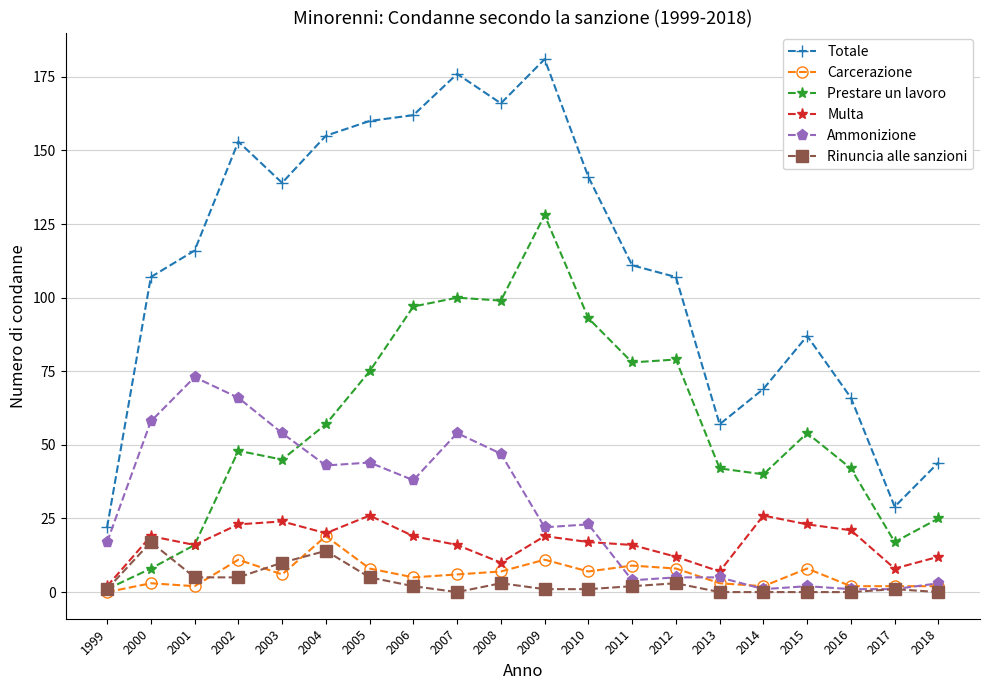

Reading right to left, extract all data points from this chart.

Totale: 2018=44	2017=29	2016=66	2015=87	2014=69	2013=57	2012=107	2011=111	2010=141	2009=181	2008=166	2007=176	2006=162	2005=160	2004=155	2003=139	2002=153	2001=116	2000=107	1999=22
Carcerazione: 2018=2	2017=2	2016=2	2015=8	2014=2	2013=3	2012=8	2011=9	2010=7	2009=11	2008=7	2007=6	2006=5	2005=8	2004=19	2003=6	2002=11	2001=2	2000=3	1999=0
Prestare un lavoro: 2018=25	2017=17	2016=42	2015=54	2014=40	2013=42	2012=79	2011=78	2010=93	2009=128	2008=99	2007=100	2006=97	2005=75	2004=57	2003=45	2002=48	2001=16	2000=8	1999=1
Multa: 2018=12	2017=8	2016=21	2015=23	2014=26	2013=7	2012=12	2011=16	2010=17	2009=19	2008=10	2007=16	2006=19	2005=26	2004=20	2003=24	2002=23	2001=16	2000=19	1999=2
Ammonizione: 2018=3	2017=1	2016=1	2015=2	2014=1	2013=5	2012=5	2011=4	2010=23	2009=22	2008=47	2007=54	2006=38	2005=44	2004=43	2003=54	2002=66	2001=73	2000=58	1999=17
Rinuncia alle sanzioni: 2018=0	2017=1	2016=0	2015=0	2014=0	2013=0	2012=3	2011=2	2010=1	2009=1	2008=3	2007=0	2006=2	2005=5	2004=14	2003=10	2002=5	2001=5	2000=17	1999=1